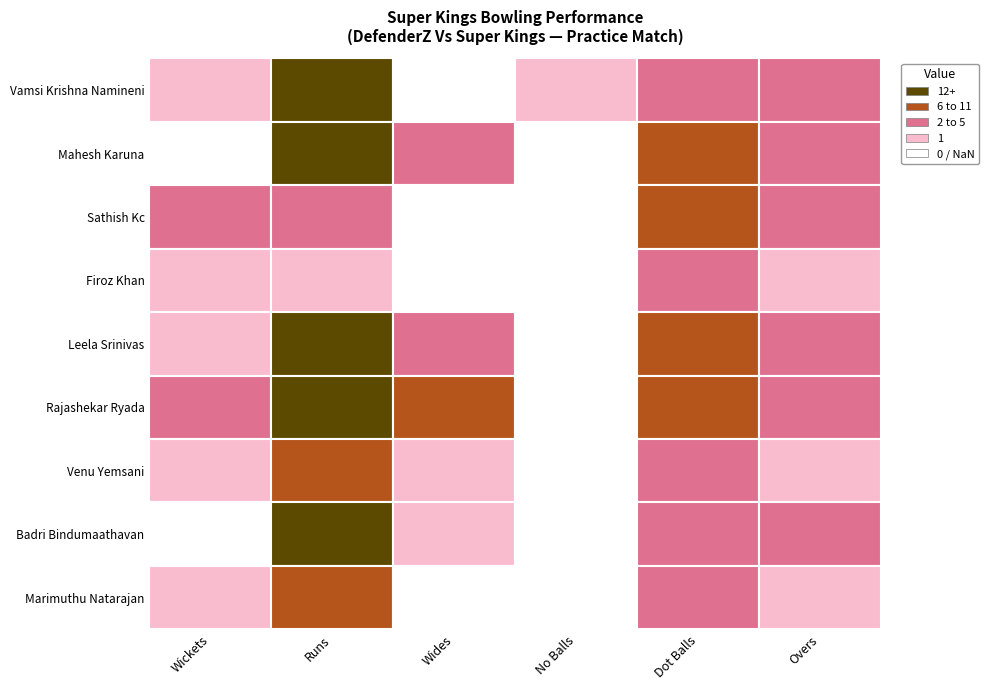

What is the average value of the Leela Srinivas series?

4